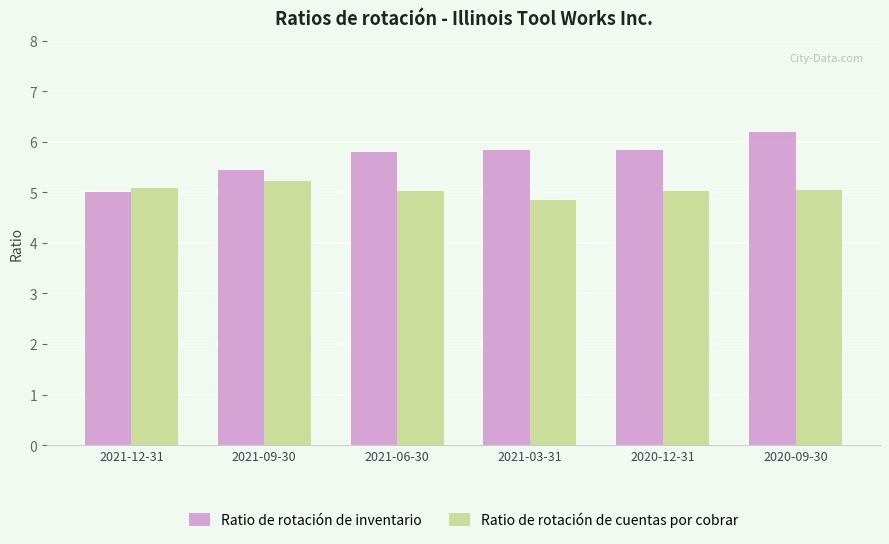

At 2021-12-31, list the series in order from smallest to largest.

Ratio de rotación de inventario, Ratio de rotación de cuentas por cobrar